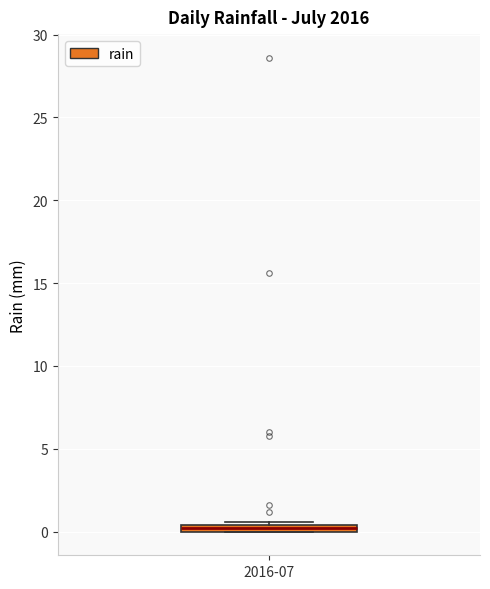

Where is the lower edge of the box for 2016-07 on the y-axis? The values are not printed on the chart, so give them approximately, as read against the axis.

0.0